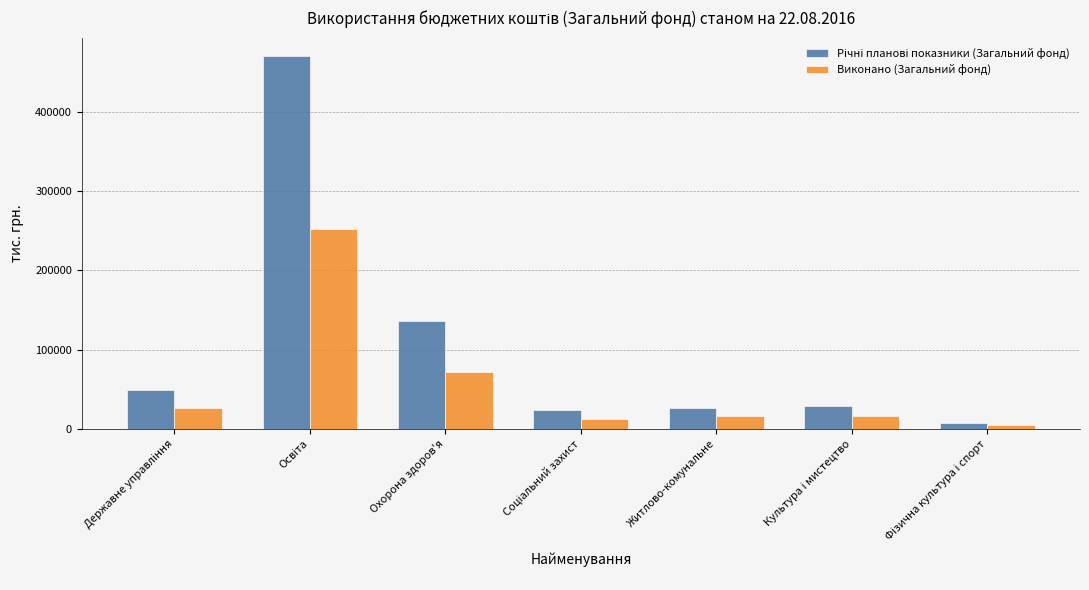

What is the maximum value shown in the chart?

470428.4